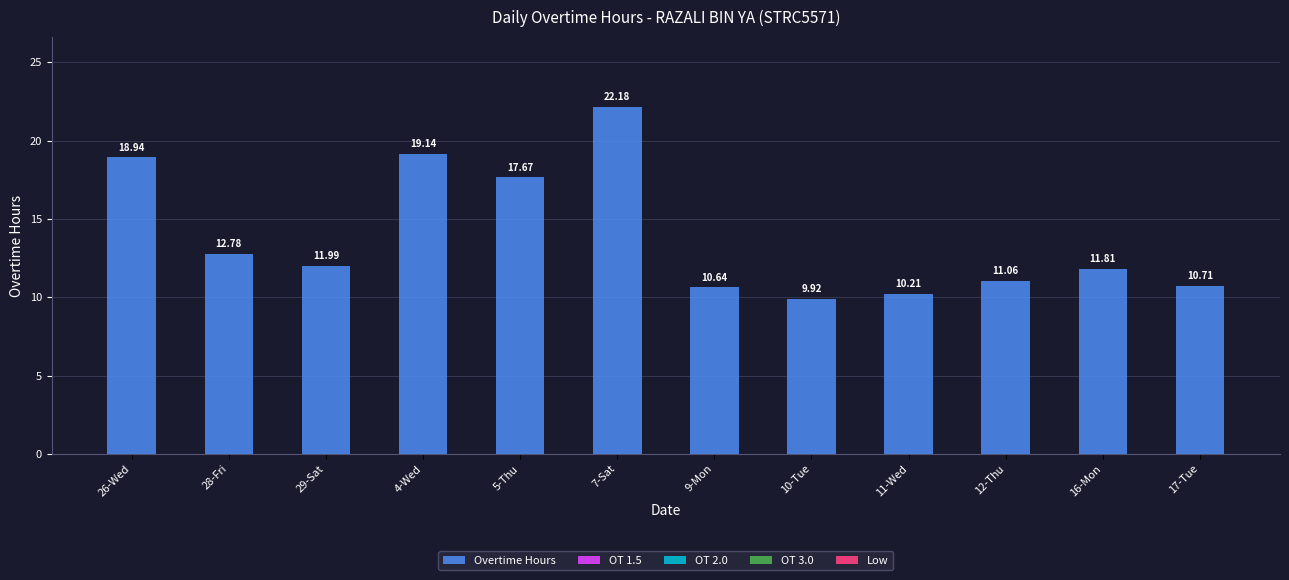

List the labels in order of value, smallest first.

10-Tue, 11-Wed, 9-Mon, 17-Tue, 12-Thu, 16-Mon, 29-Sat, 28-Fri, 5-Thu, 26-Wed, 4-Wed, 7-Sat